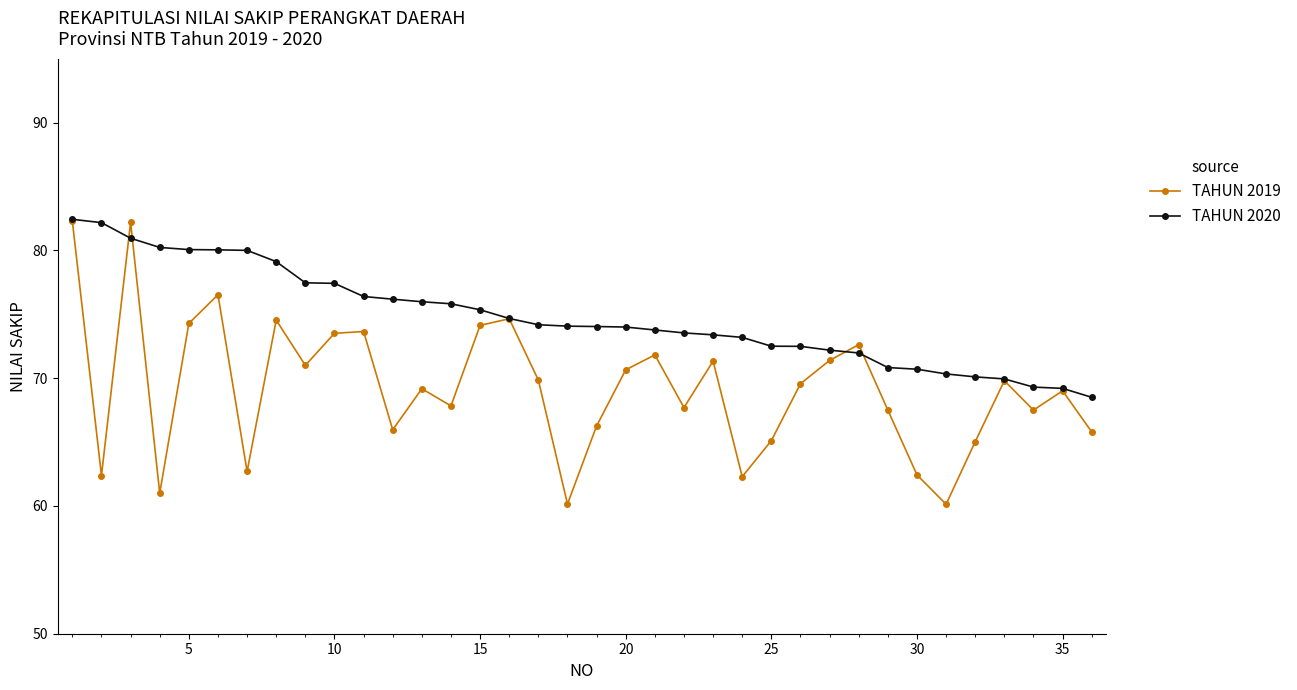

Does the chart have visible grid lines?

No